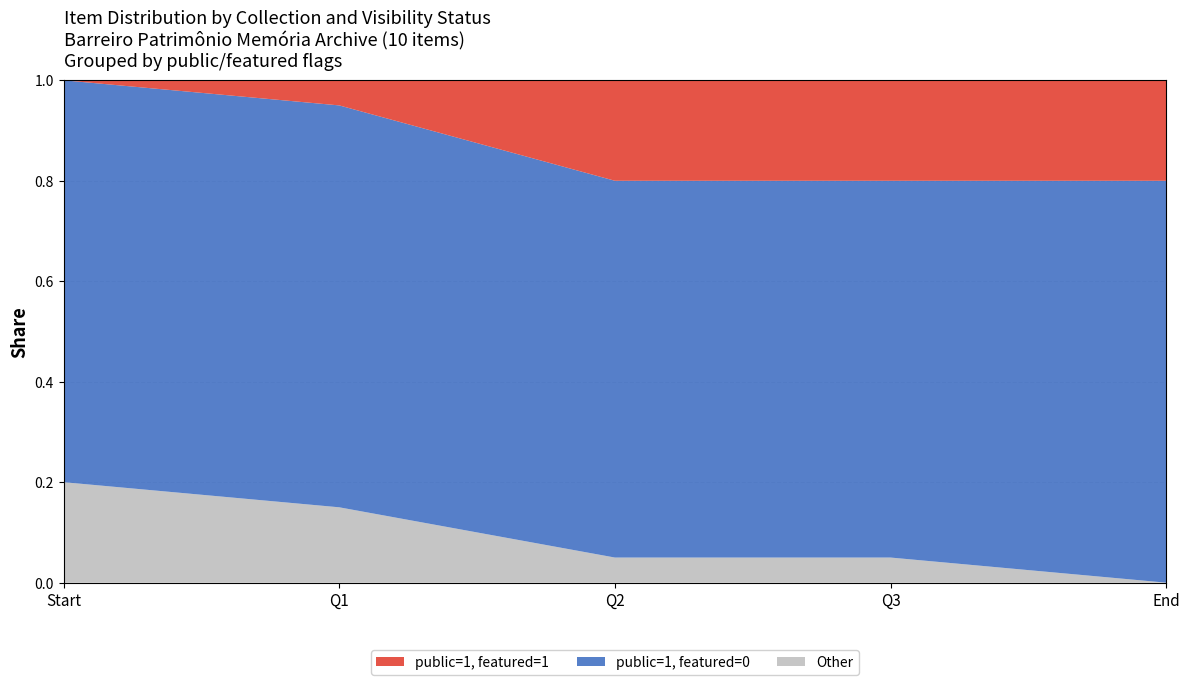

What is the total value across all series at Q1?

1.0